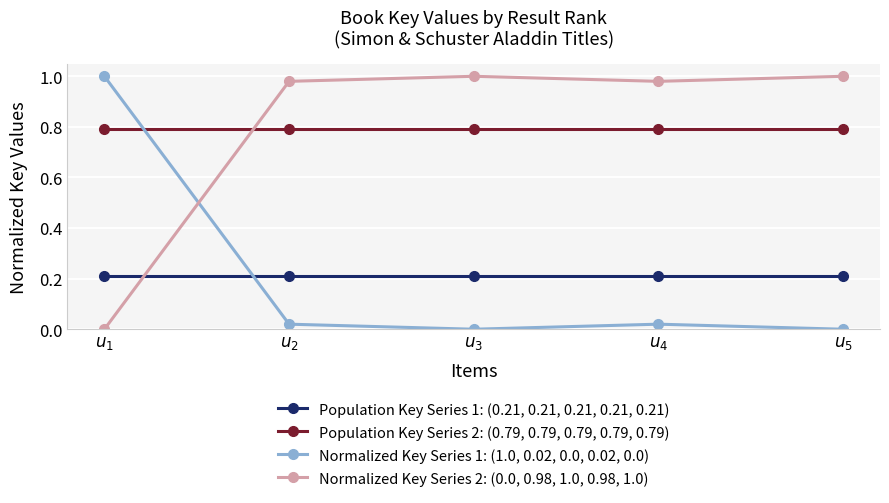

True or false: Normalized Key Series 1: (1.0, 0.02, 0.0, 0.02, 0.0) and Population Key Series 2: (0.79, 0.79, 0.79, 0.79, 0.79) intersect in this chart.

True